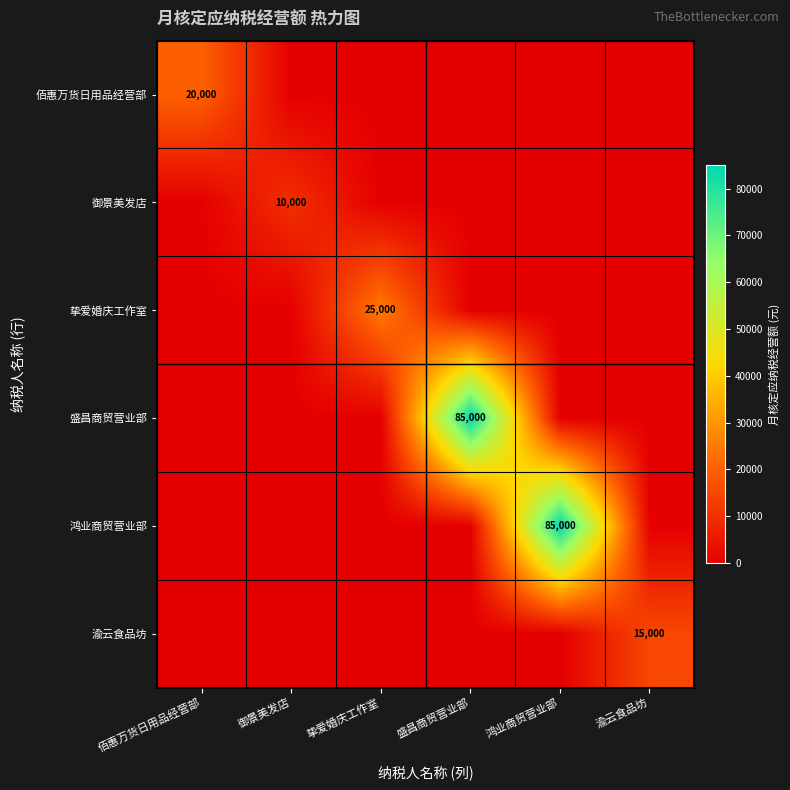

The value of 御景美发店 at 御景美发店 is 13039. True or false?

False